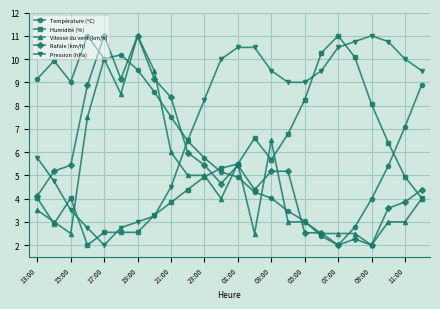

Which series has the largest total across all categories?

Pression (hPa)